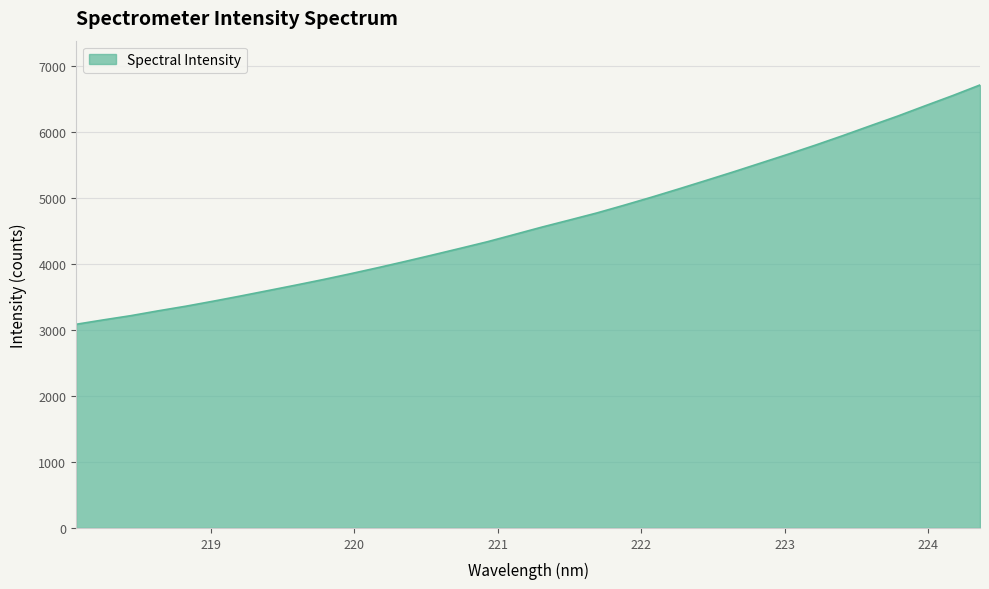

What is the average value?

4641.2